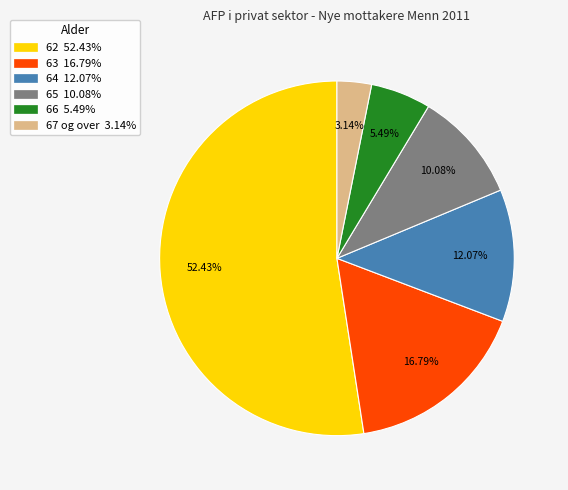

To the nearest percent, what is the difference between the largest and smallest slice percentages?

49%